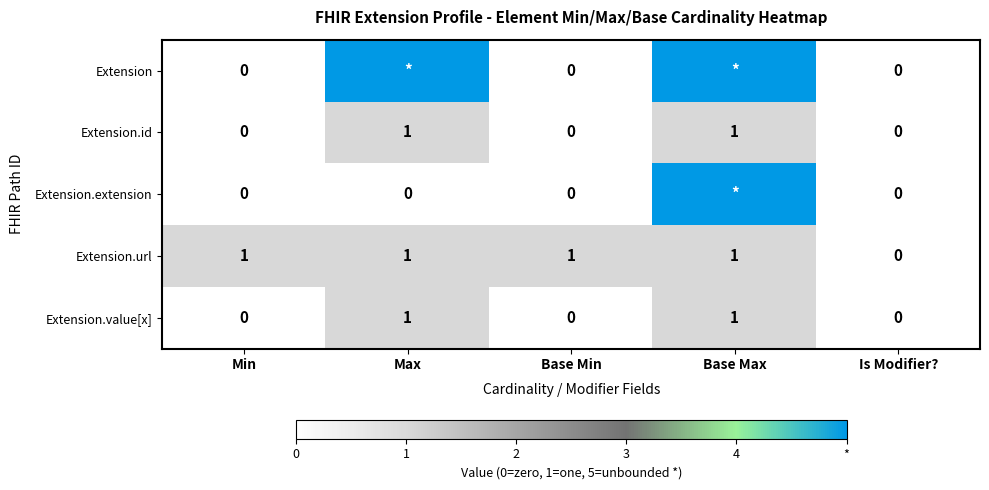

The Extension.url series shows 1 at Max. True or false?

True